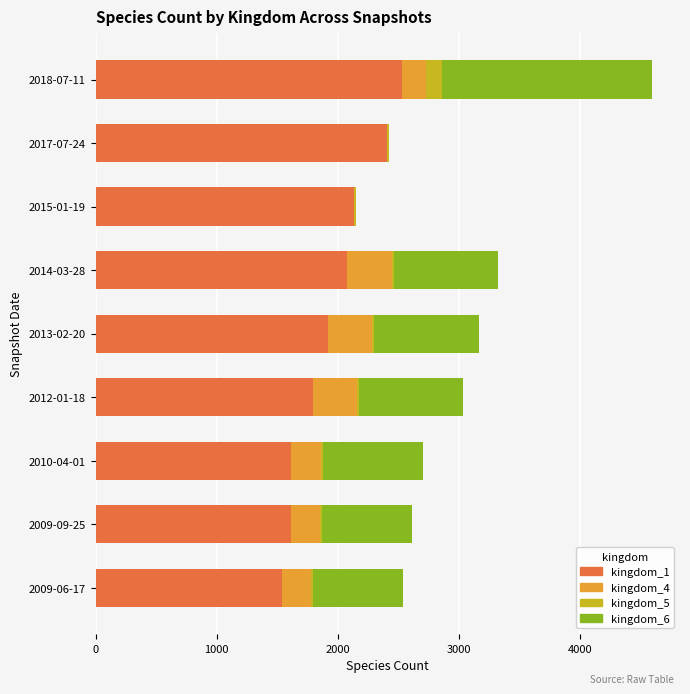

Which category has the highest value in the kingdom_1 series?

2018-07-11